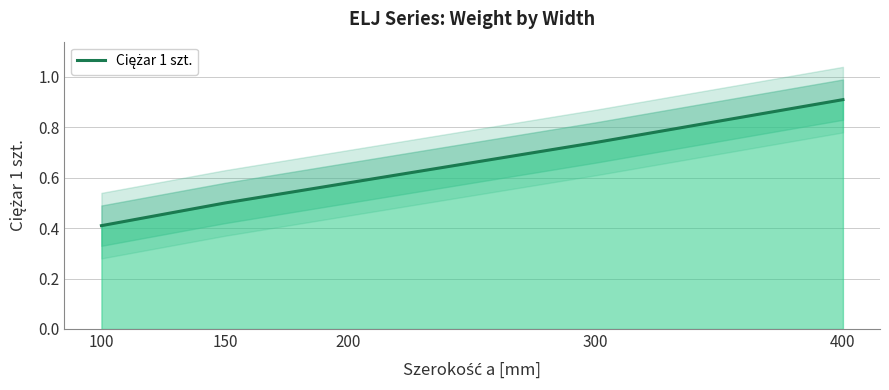

Does the chart display data point markers on the line(s)?

No